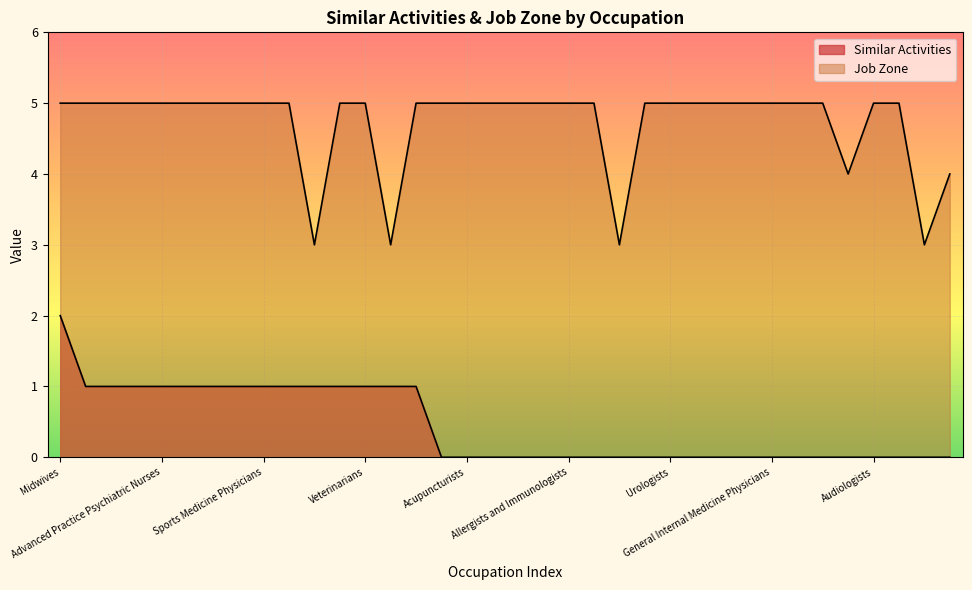

How many lines are shown in the chart?

2